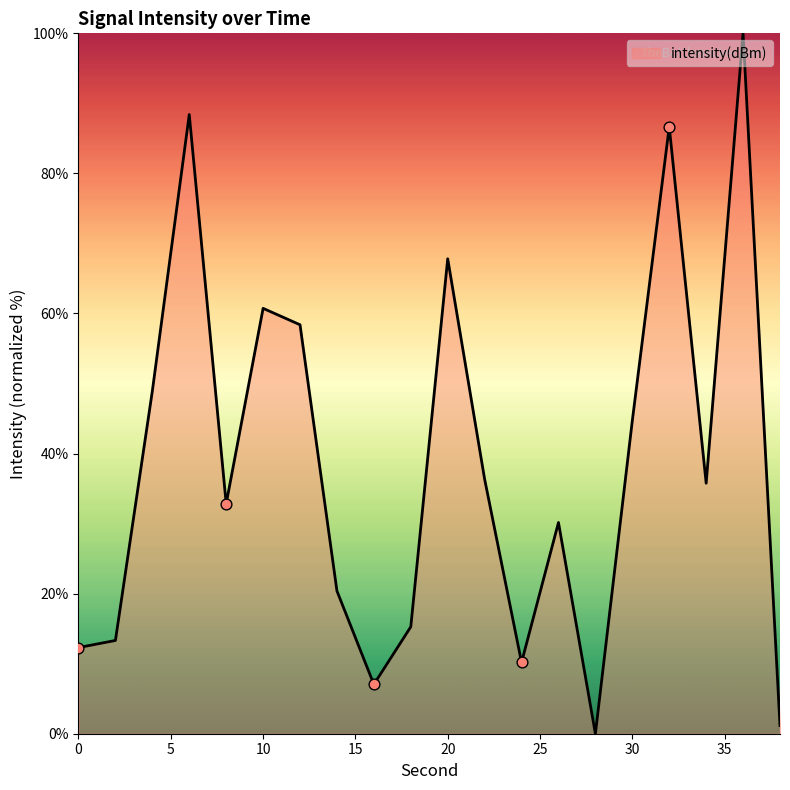

What is the difference between the maximum and minimum values?

100.0